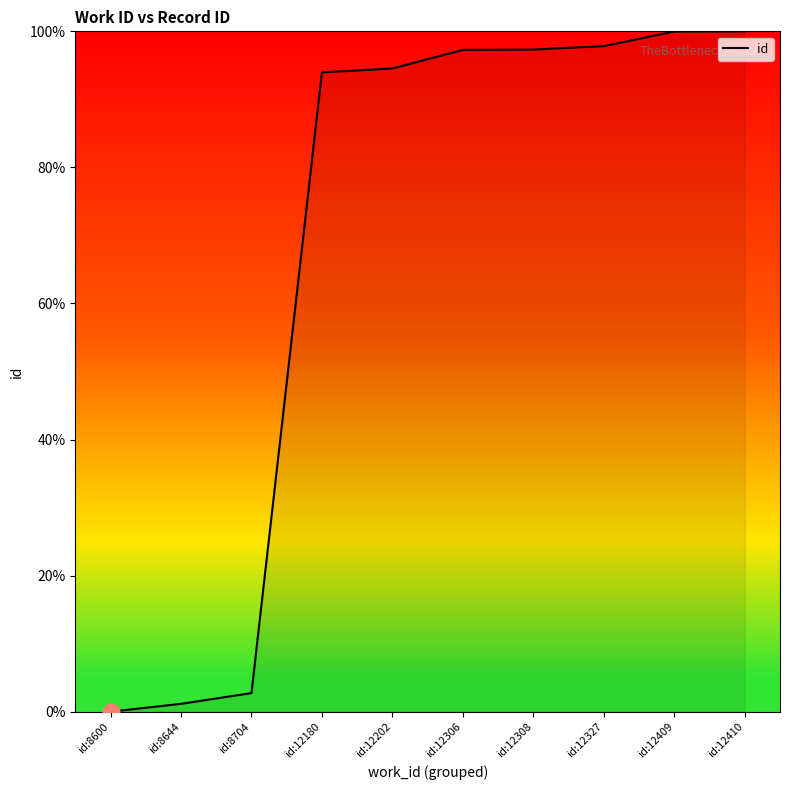

Which category has the lowest value across all series?

id:8600